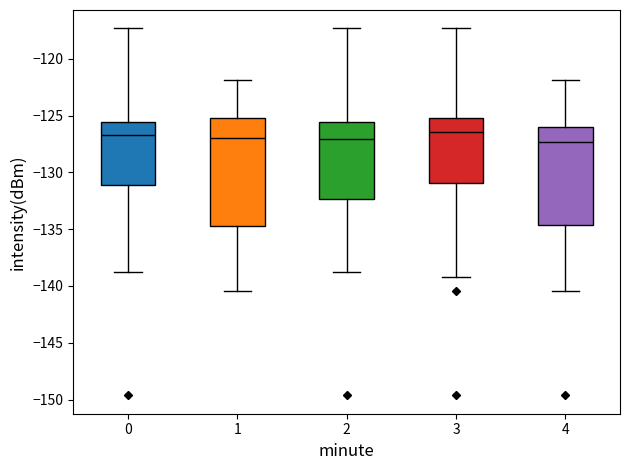

Reading left to right, read every box against the y-axis: the position of its median line, the range the box covers, and the ends of its whiskers. The values are not printed on the chart, so give them approximately, as read against the axis.

0: median -126.5, box -131.0 to -125.5, whiskers -139.0 to -117.5
1: median -127.0, box -134.5 to -125.0, whiskers -140.5 to -122.0
2: median -127.0, box -132.5 to -125.5, whiskers -139.0 to -117.5
3: median -126.5, box -131.0 to -125.0, whiskers -139.0 to -117.5
4: median -127.5, box -134.5 to -126.0, whiskers -140.5 to -122.0